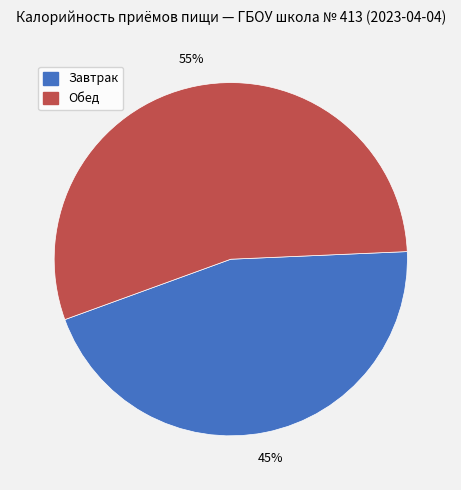

True or false: Обед accounts for 48% of the total.

False